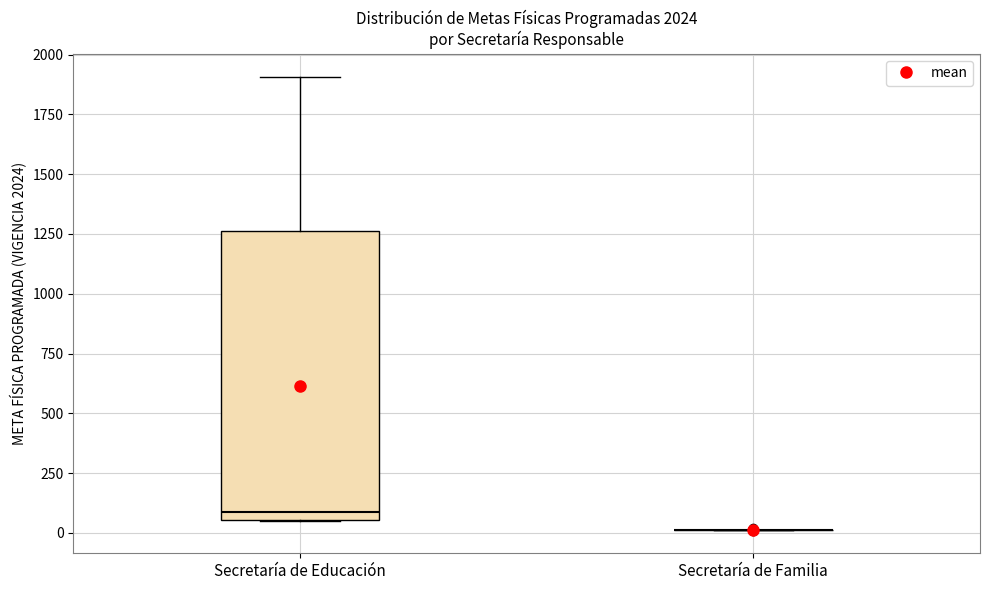

Reading left to right, transcribe this box plot: for each box, give where its median line is, the range the box spans, and where its two whiskers end, as read against the y-axis. The values are not printed on the chart, so give them approximately, as read against the axis.

Secretaría de Educación: median 100, box 50 to 1250, whiskers 50 to 1900
Secretaría de Familia: box collapsed to a line at 0, whiskers 0 to 0